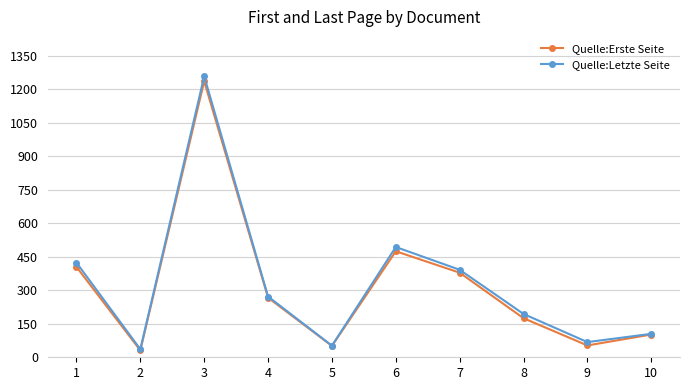

What is the value of the Quelle:Letzte Seite point at the 3rd from the left?

1259